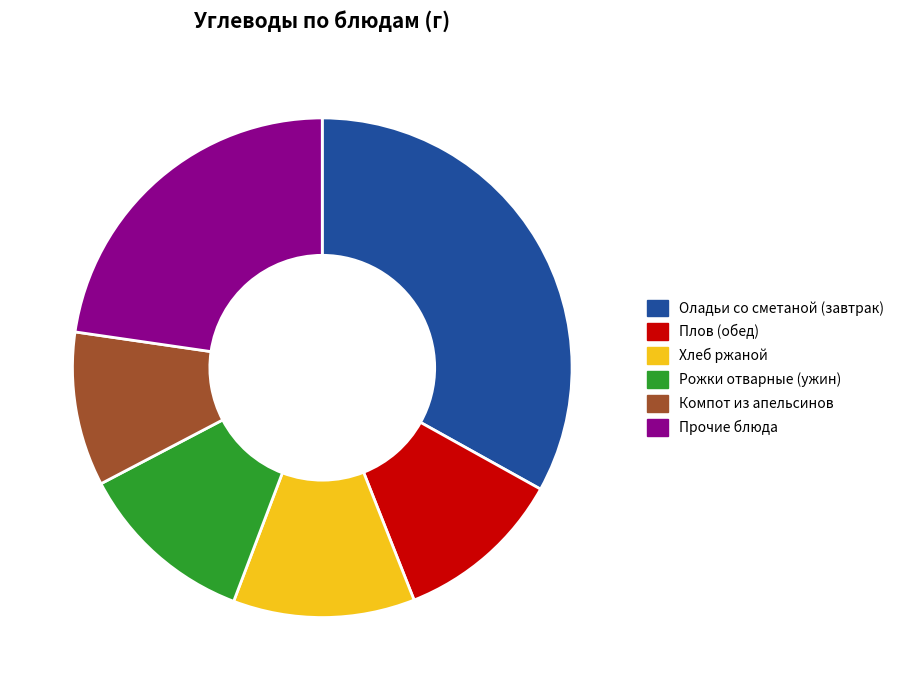

Which slice is the largest?

Оладьи со сметаной (завтрак)